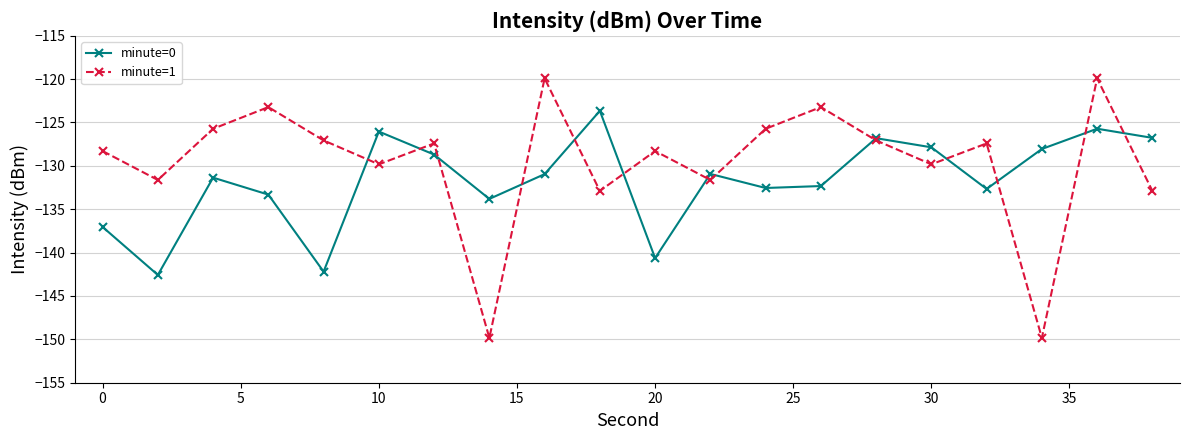

Rank the series by their maximum value, from lowest to highest.

minute=0, minute=1